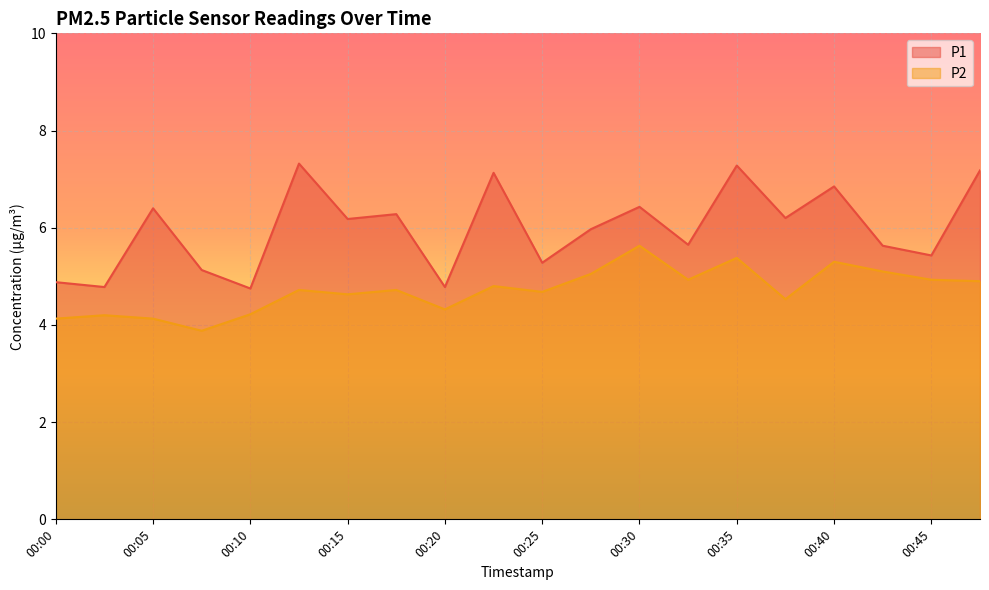

What is the difference between the second highest and second lowest values in the P2 series?

1.2